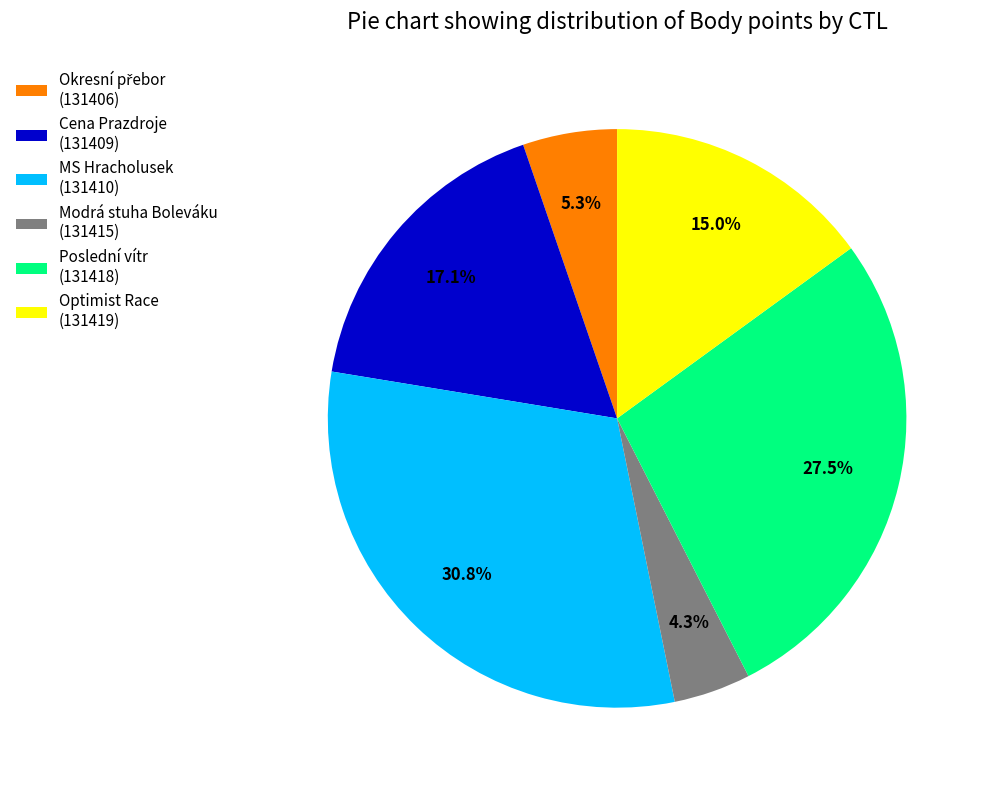

How many slices are in this pie chart?

6